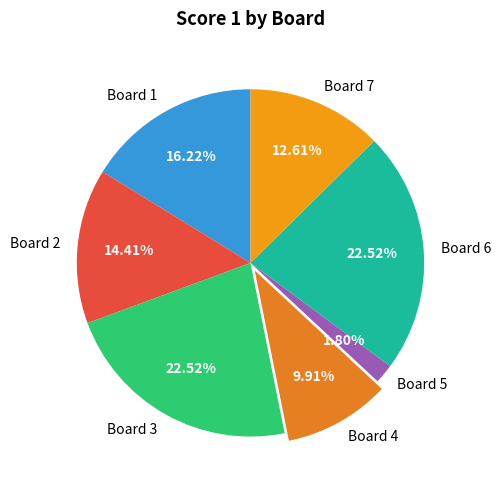

Do Board 5 and Board 3 together represent more than half of the pie?

No